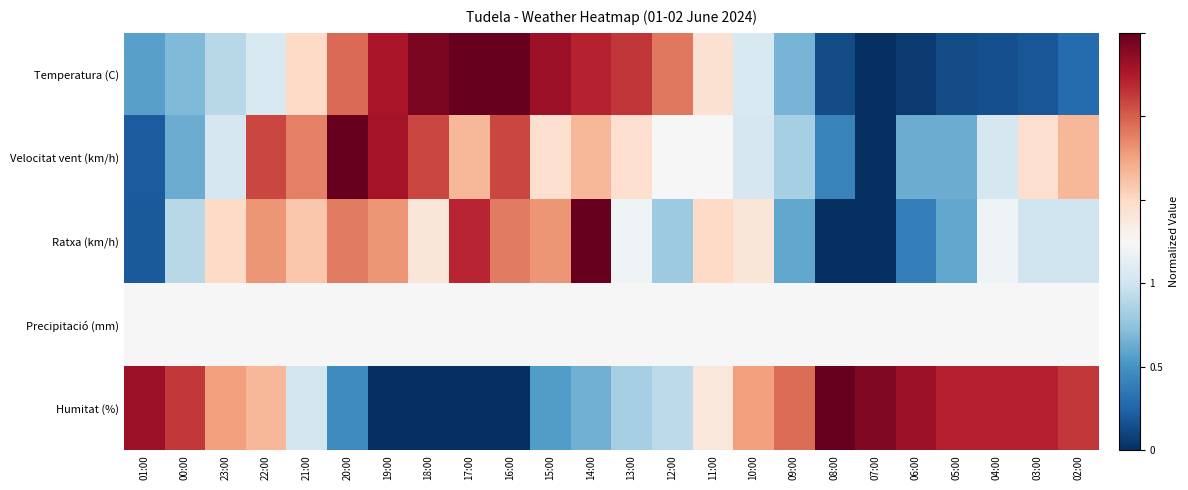

Rank the series at 03:00 from lowest to highest value.

Temperatura (C), Ratxa (km/h), Precipitació (mm), Velocitat vent (km/h), Humitat (%)